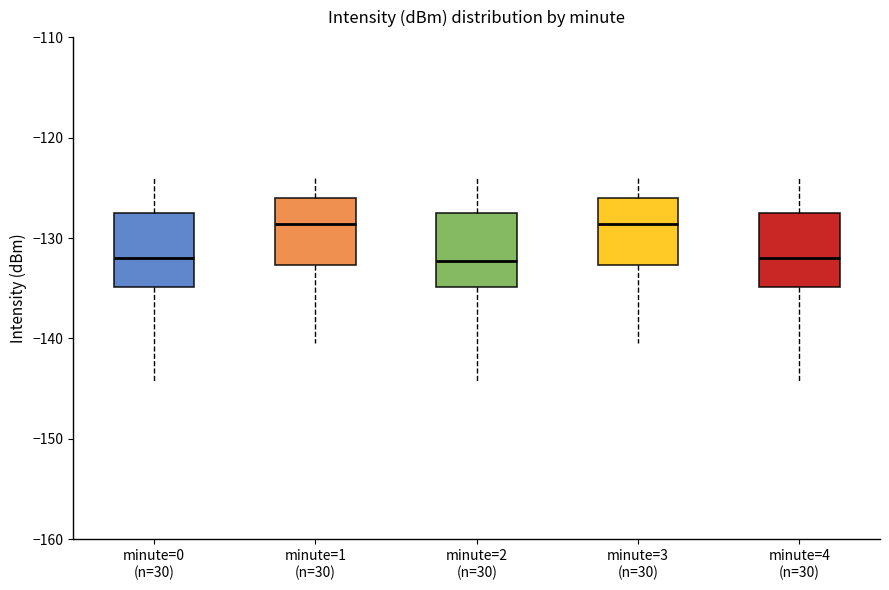

Reading left to right, read every box against the y-axis: the position of its median line, the range the box covers, and the ends of its whiskers. The values are not printed on the chart, so give them approximately, as read against the axis.

minute=0 (n=30): median -132, box -135 to -128, whiskers -144 to -124
minute=1 (n=30): median -129, box -133 to -126, whiskers -140 to -124
minute=2 (n=30): median -132, box -135 to -128, whiskers -144 to -124
minute=3 (n=30): median -129, box -133 to -126, whiskers -140 to -124
minute=4 (n=30): median -132, box -135 to -128, whiskers -144 to -124